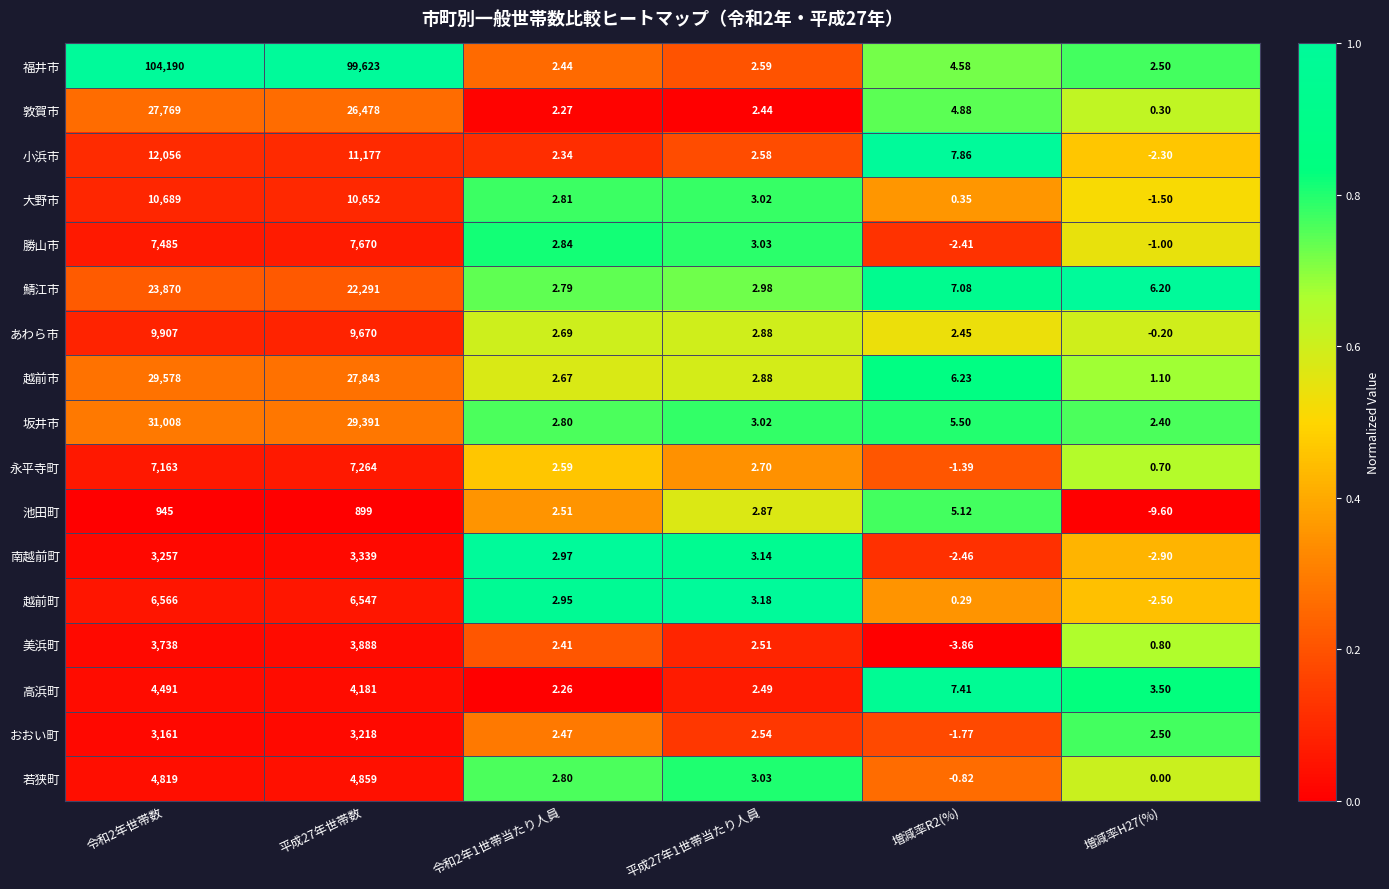

Which series changed the most between 令和2年世帯数 and 令和2年1世帯当たり人員?

福井市